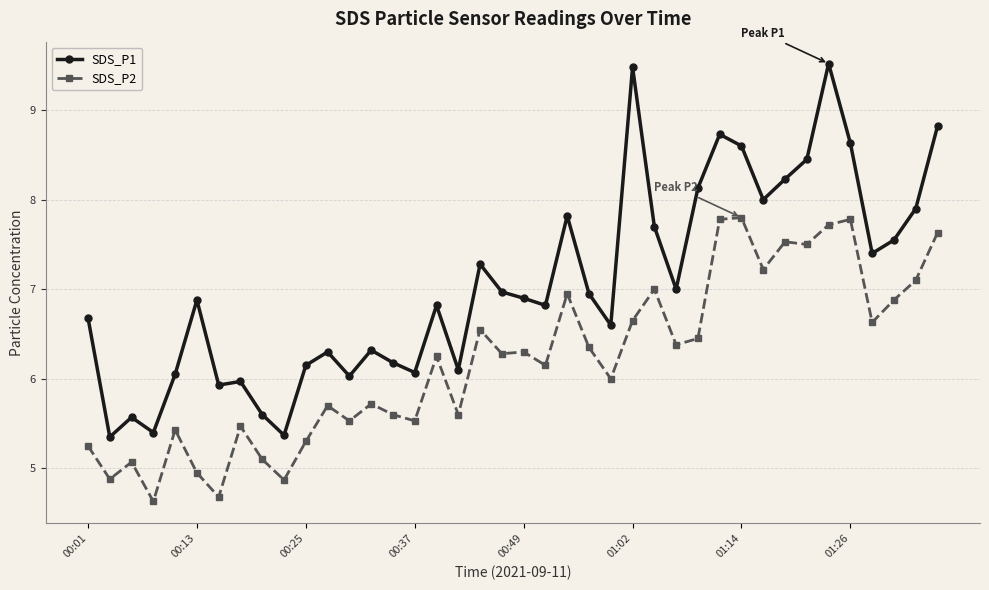

What is the minimum value for SDS_P2?

4.6